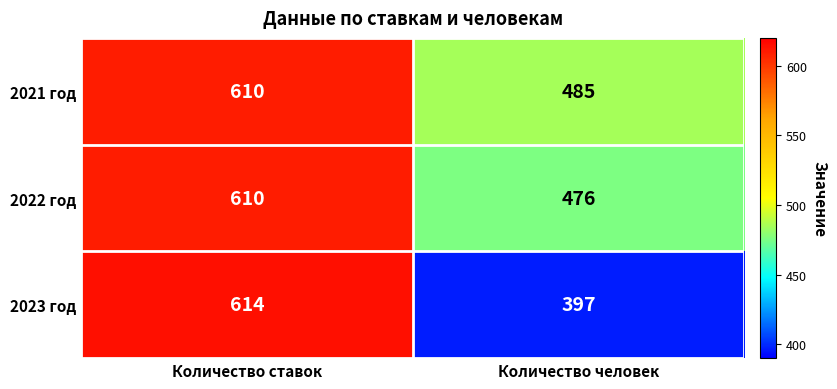

Read the 2021 год value at Количество ставок, to the nearest 5.

610